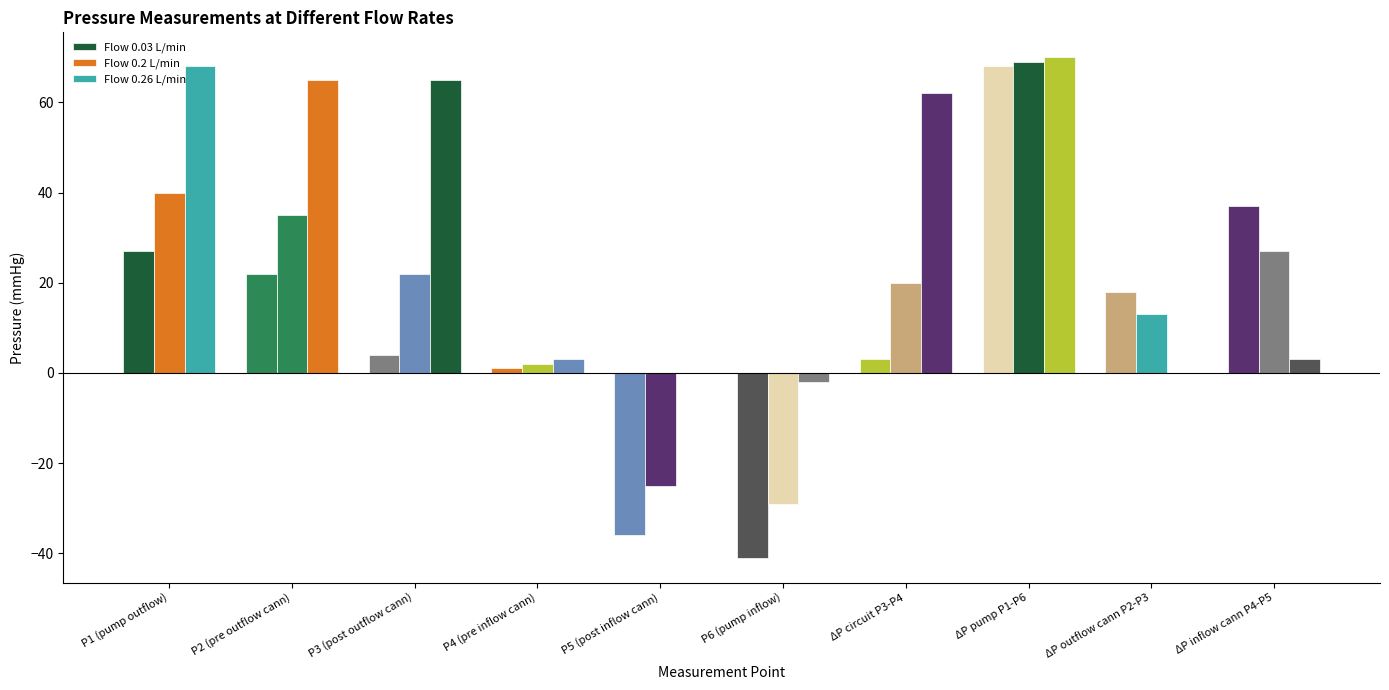

At which category does the chart reach its peak across all series?

ΔP pump P1-P6